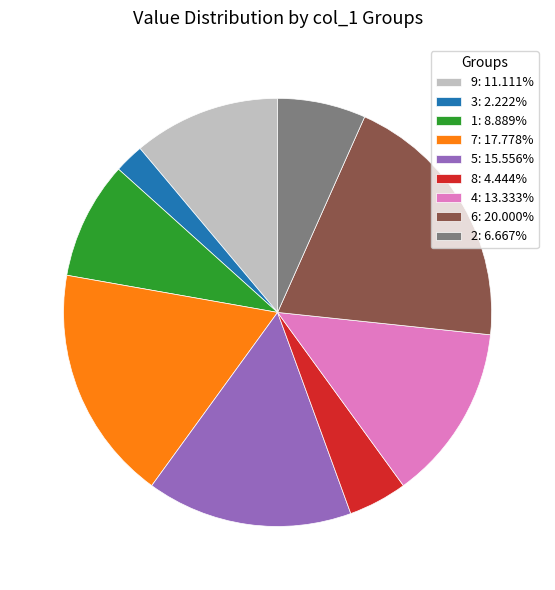

Is the sum of 5: 15.556% and 7: 17.778% greater than half?

No